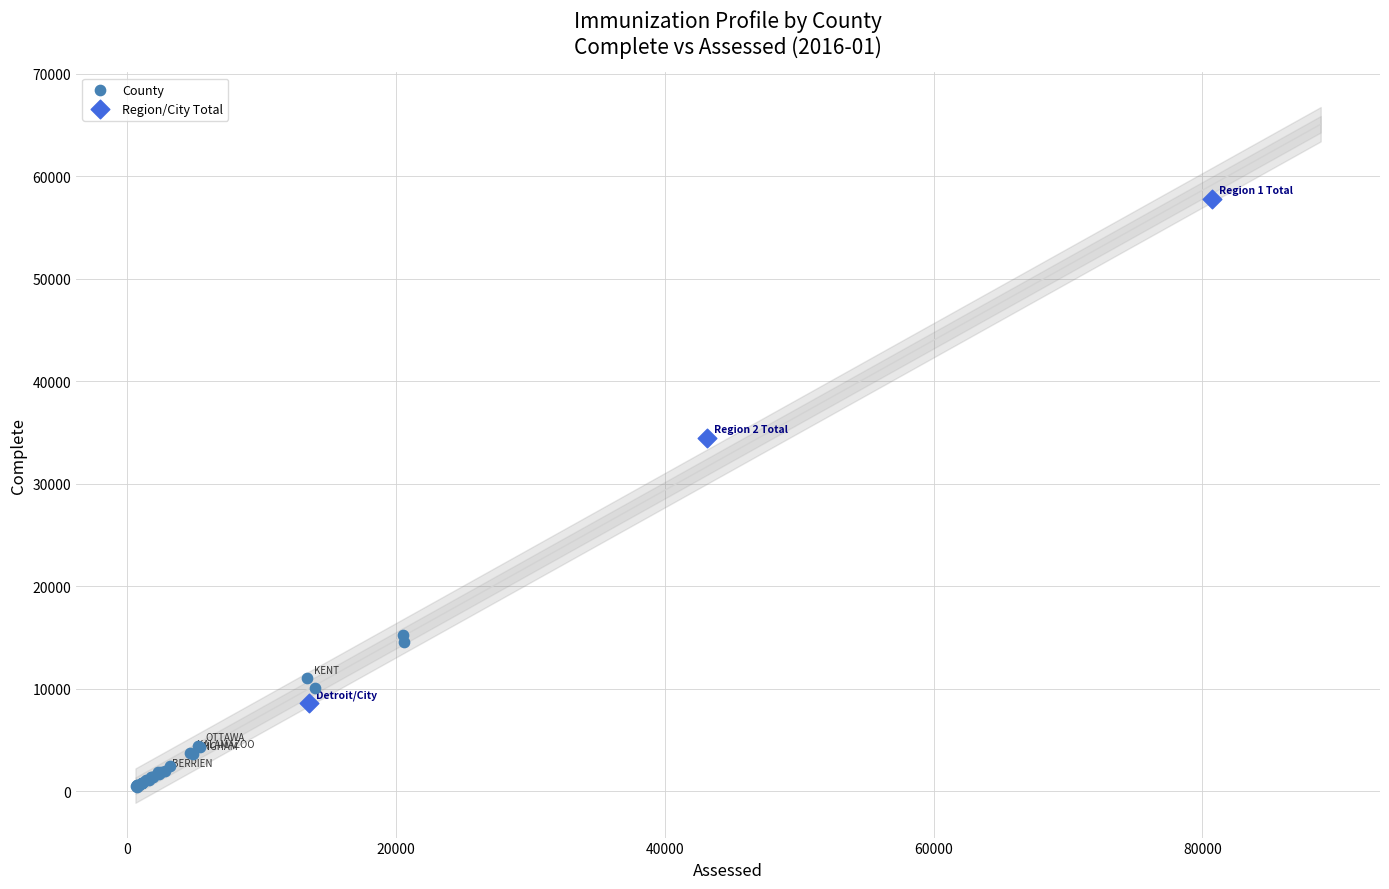

Which series contains the highest Y value?

Region/City Total